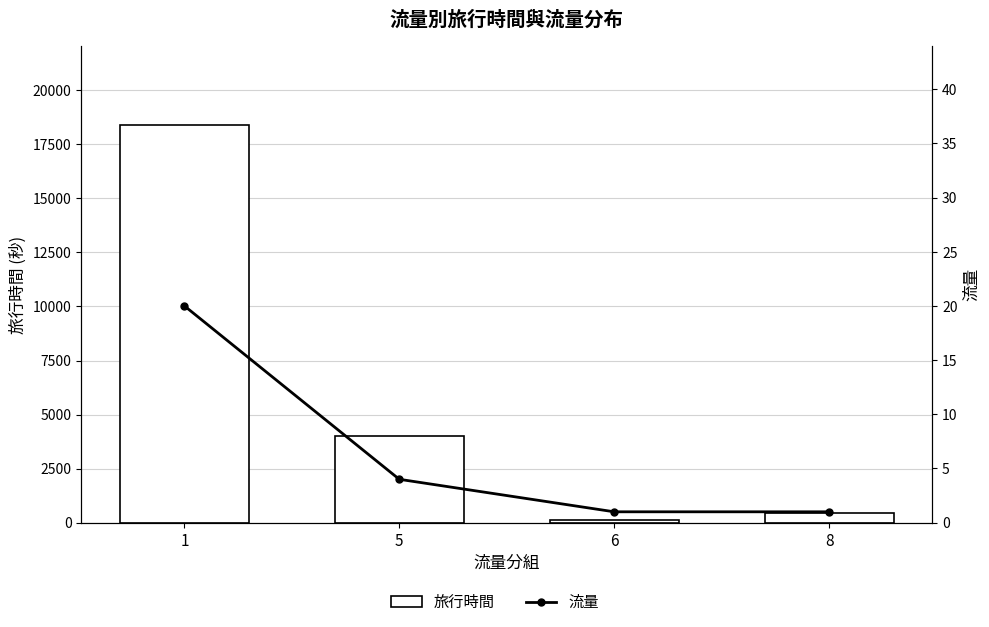

What are all the series names shown in the legend?

旅行時間, 流量